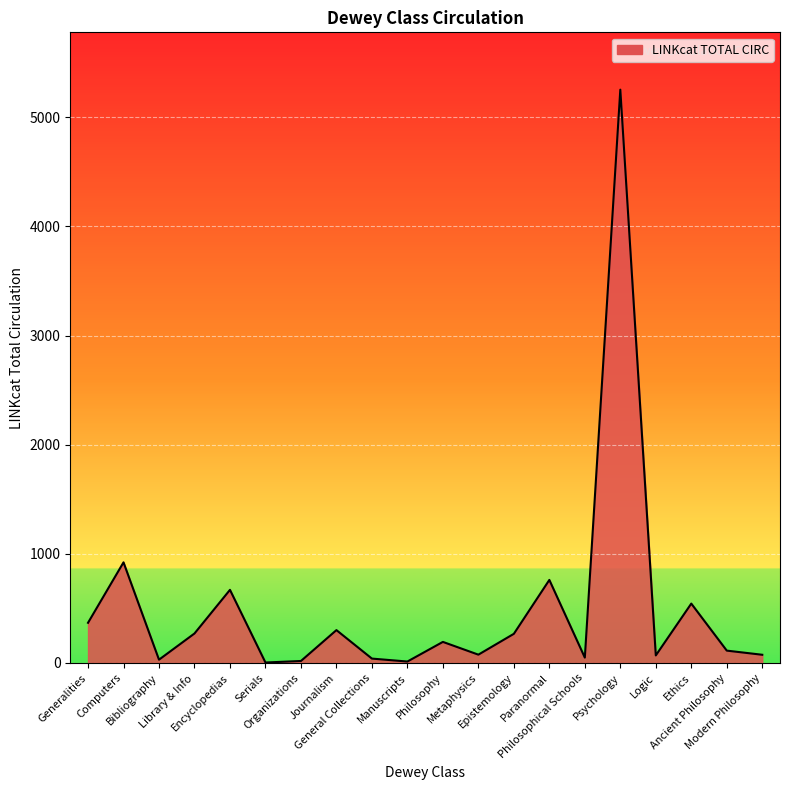

What is the greatest value displayed?

5254